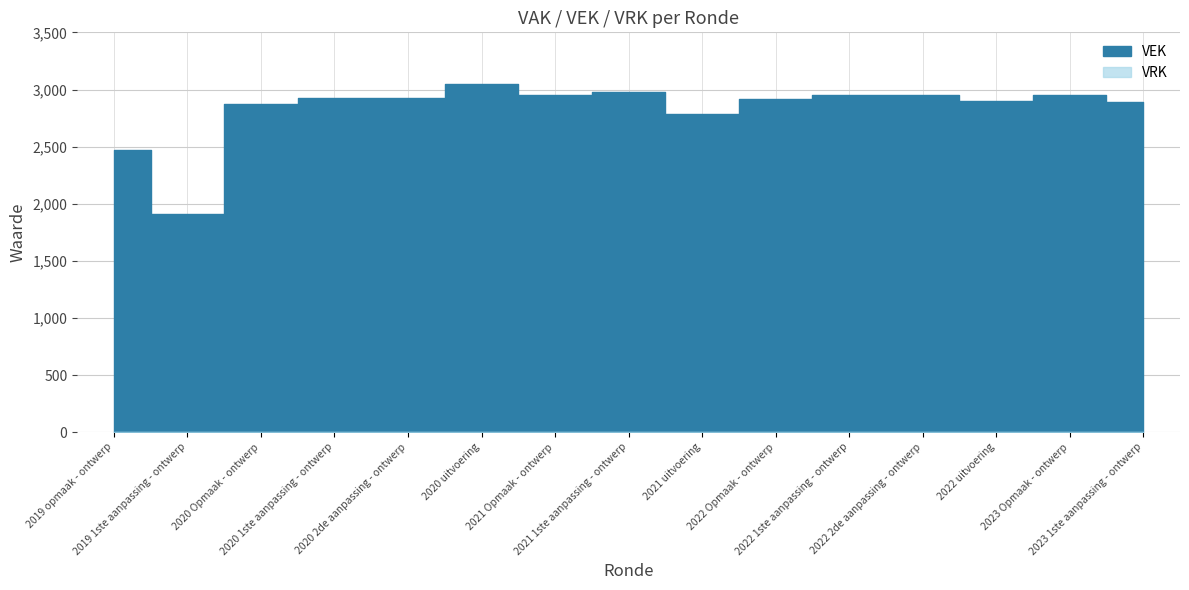

What are all the series names shown in the legend?

VEK, VRK